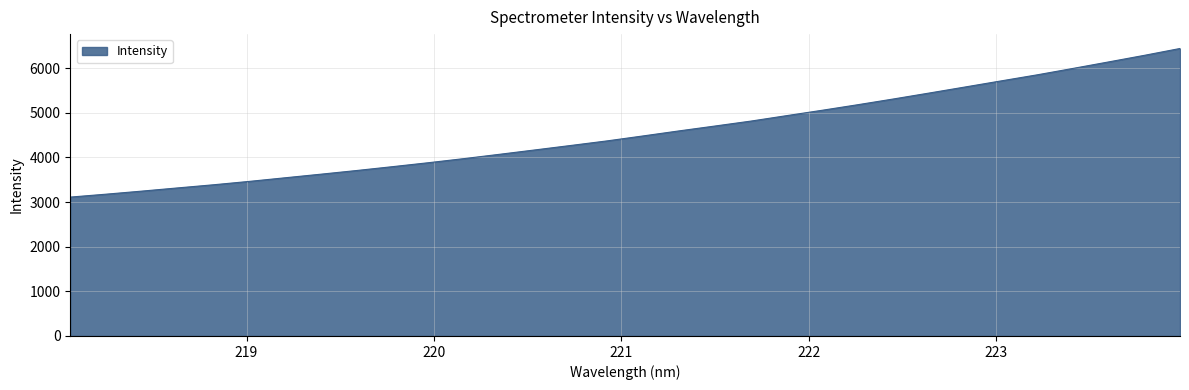

What is the smallest value displayed?

3110.3